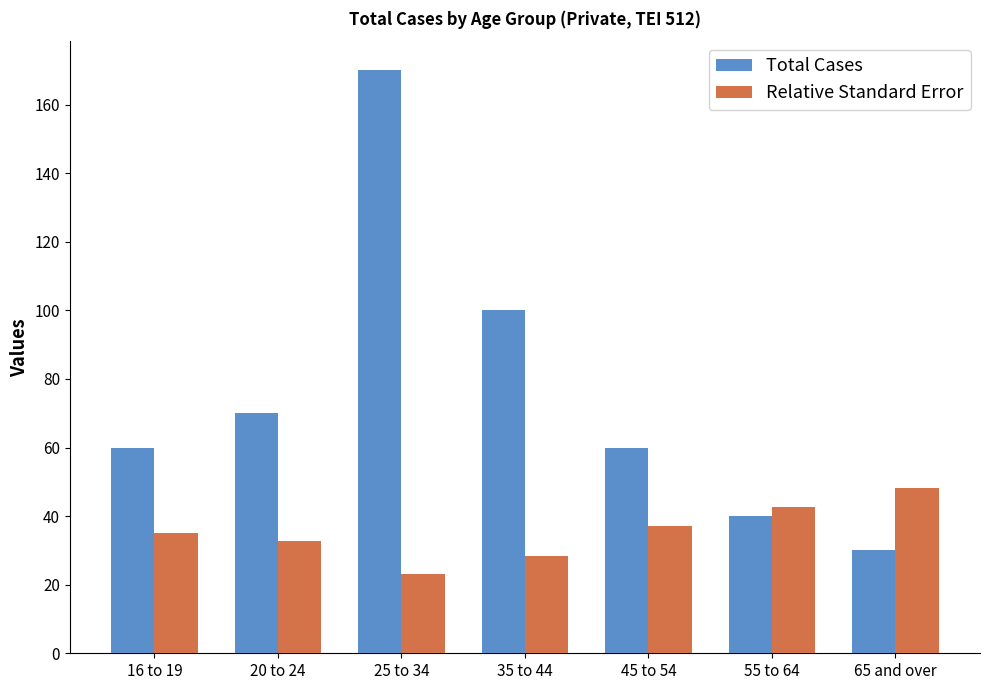

What is the label of the 2nd bar from the left?

20 to 24